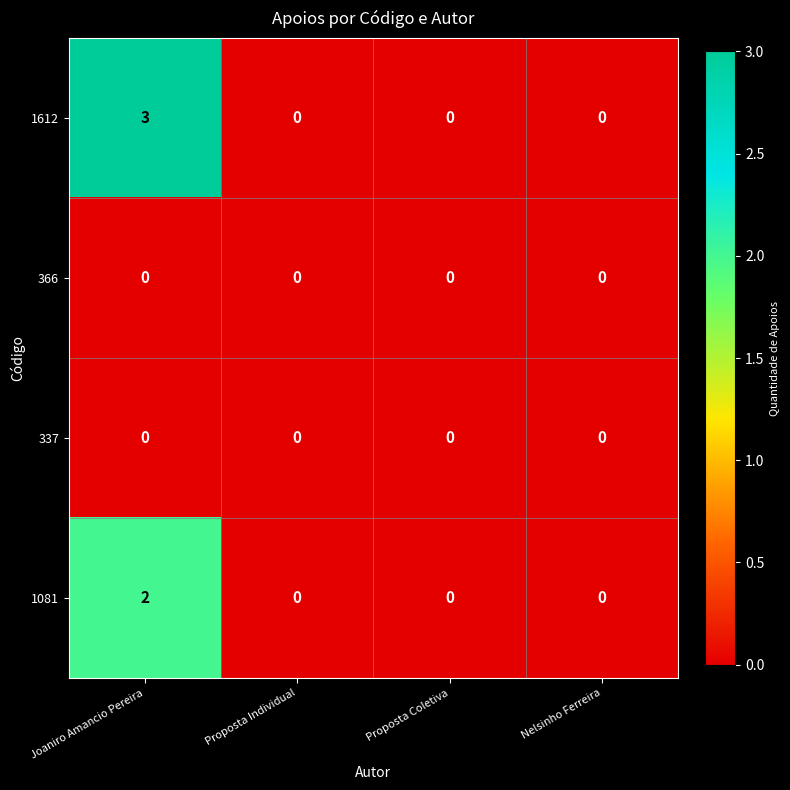

Which series has the widest spread of values?

1612